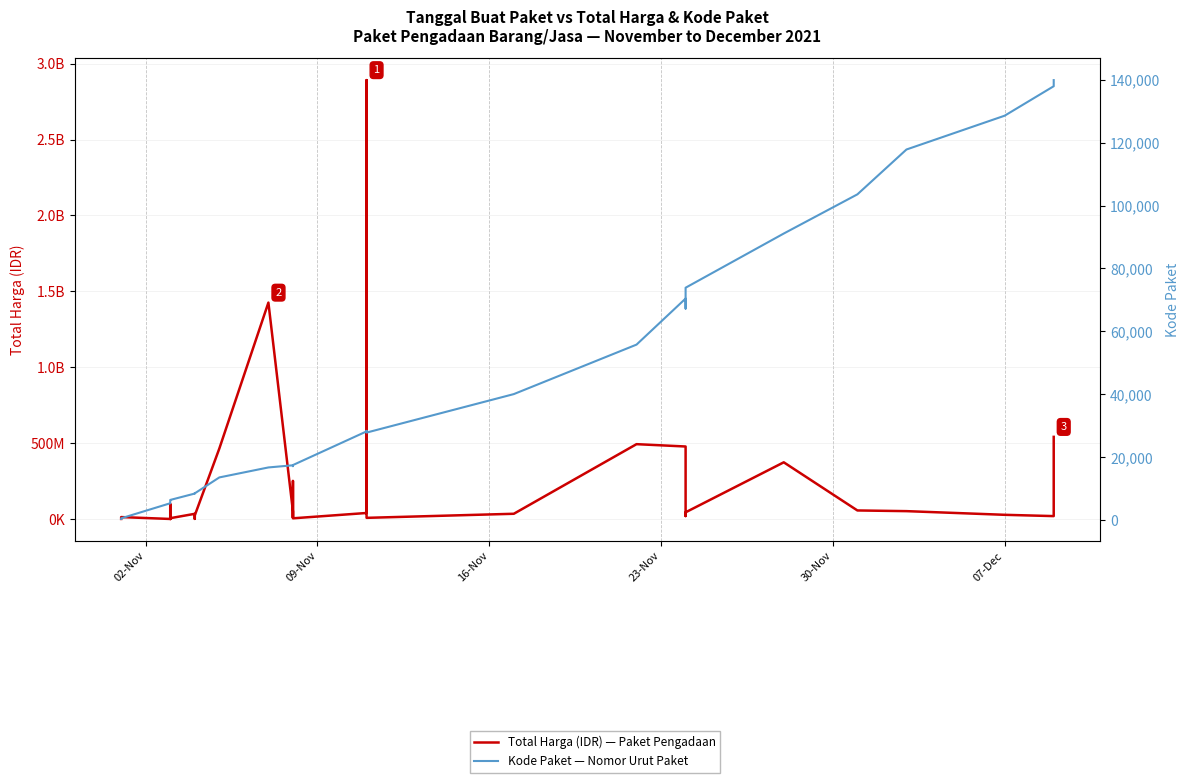

Rank the series at 07-Dec from lowest to highest value.

Kode Paket, Total Harga (IDR)